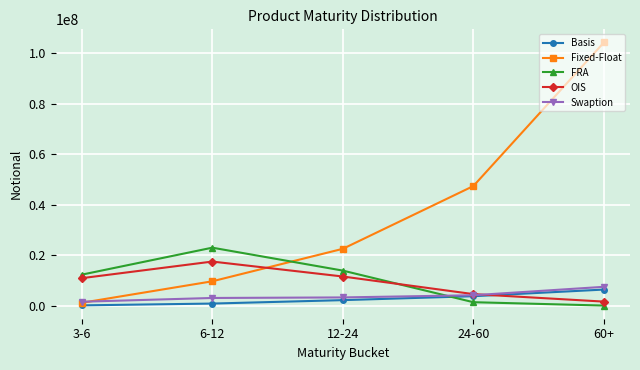

At which category does OIS reach its first local peak?

6-12